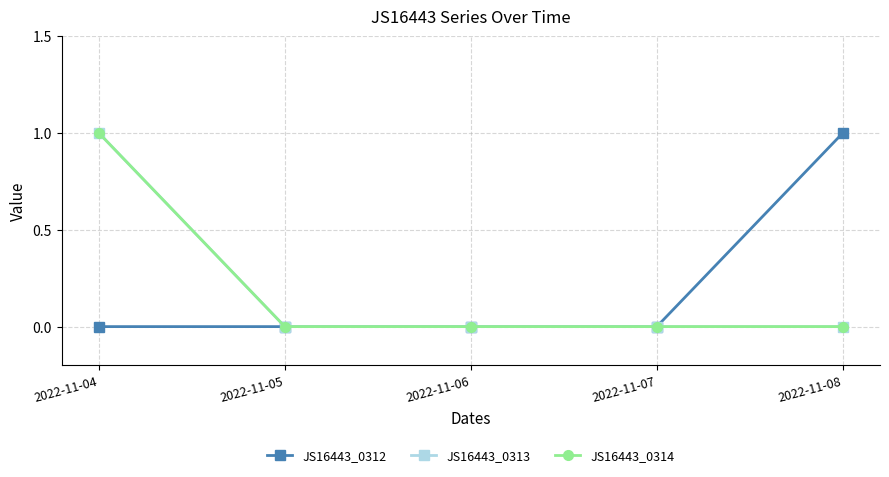

True or false: JS16443_0312 has more than 2 points higher than both neighbors.

False